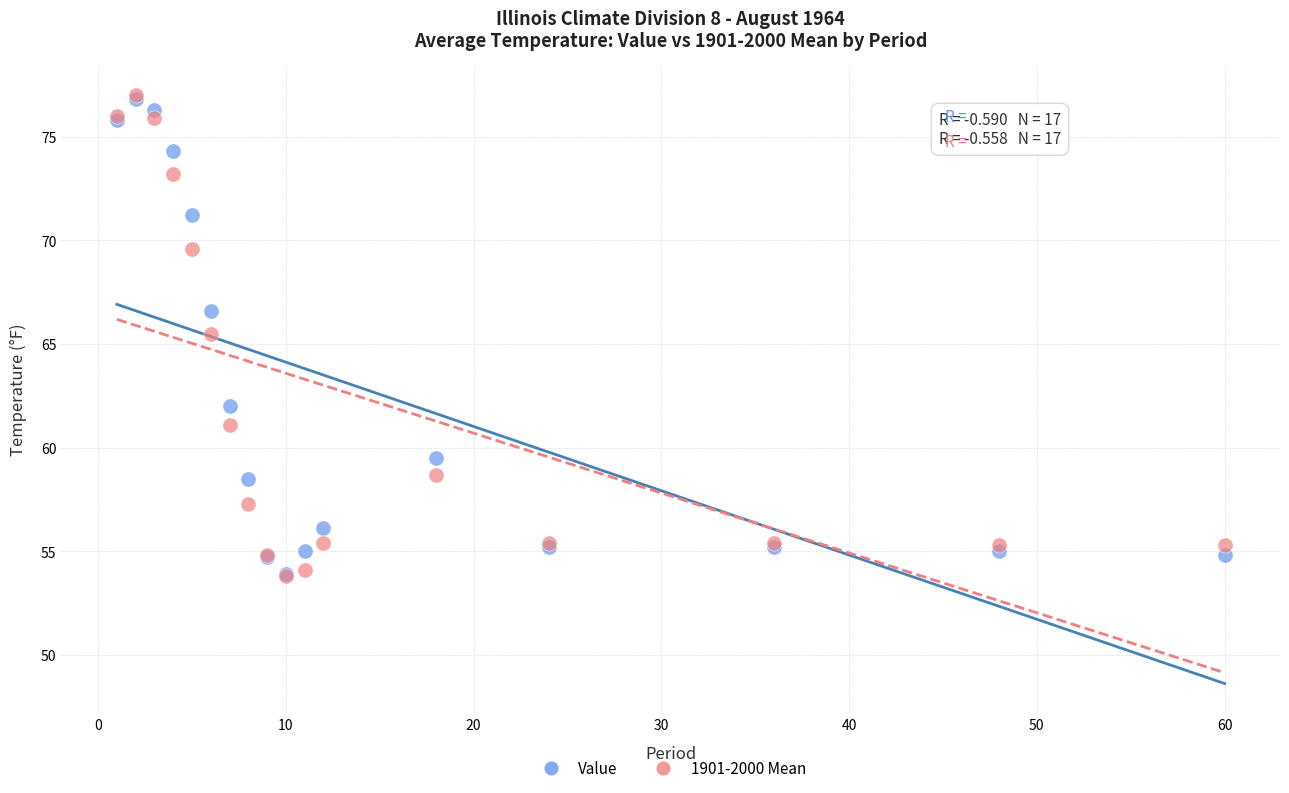

Which series has the largest Y range (max minus min)?

1901-2000 Mean